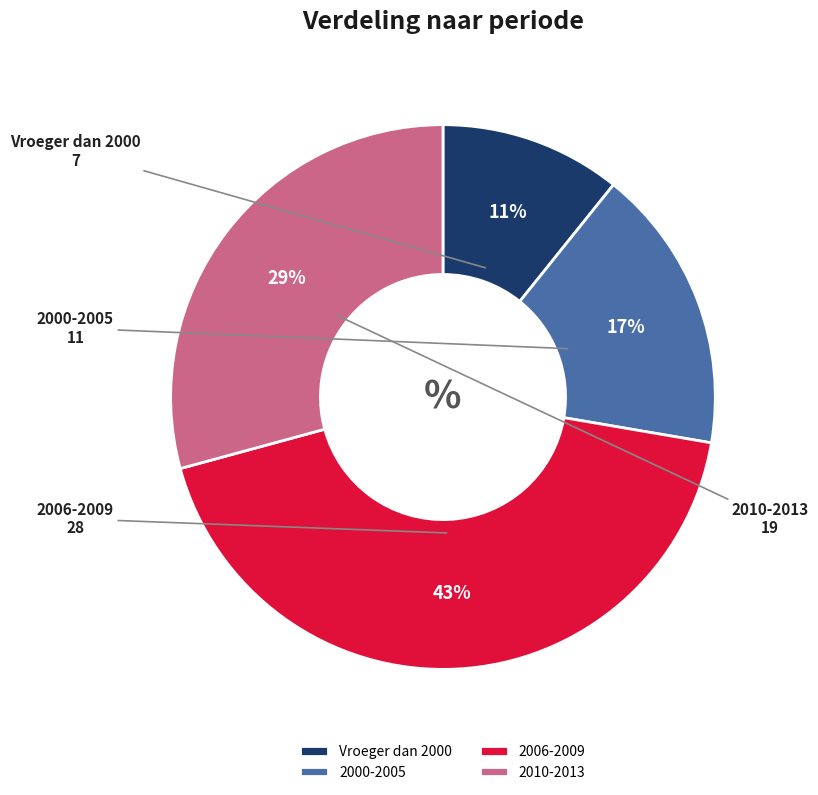

To the nearest percent, what is the difference between the 2006-2009 and 2000-2005 slice percentages?

26%